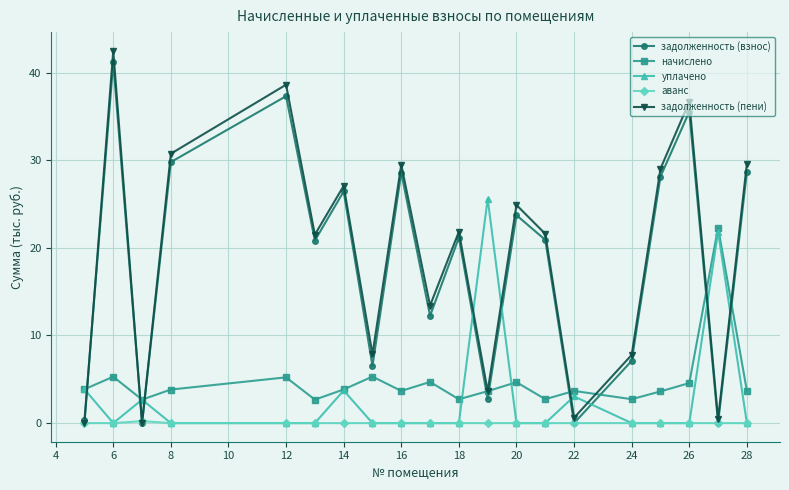

How many interior local peaks does the задолженность (взнос) series have?

7